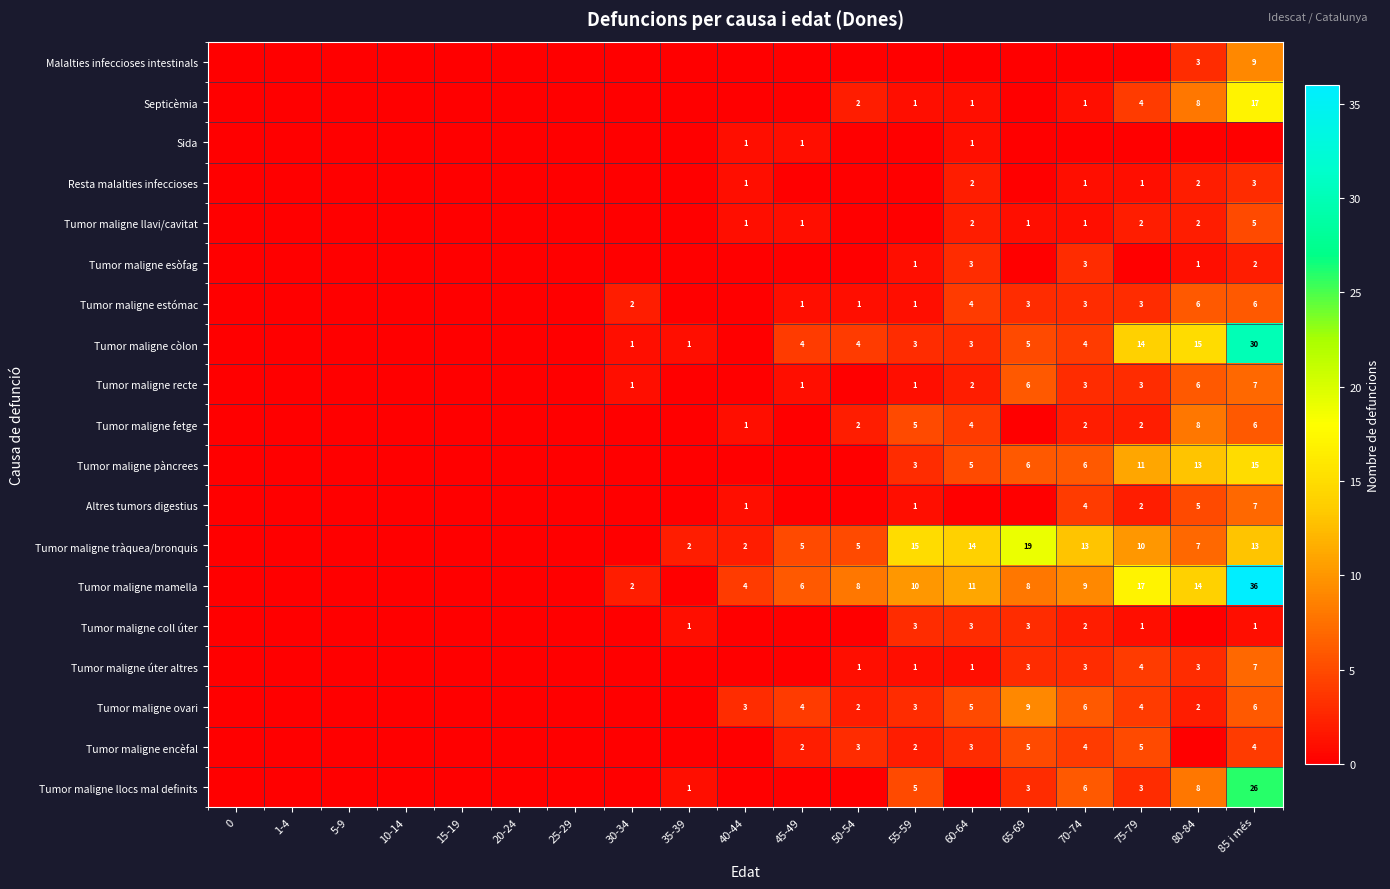

Is the value of Tumor maligne esòfag at 60-64 greater than the value of Tumor maligne tràquea/bronquis at 65-69?

No